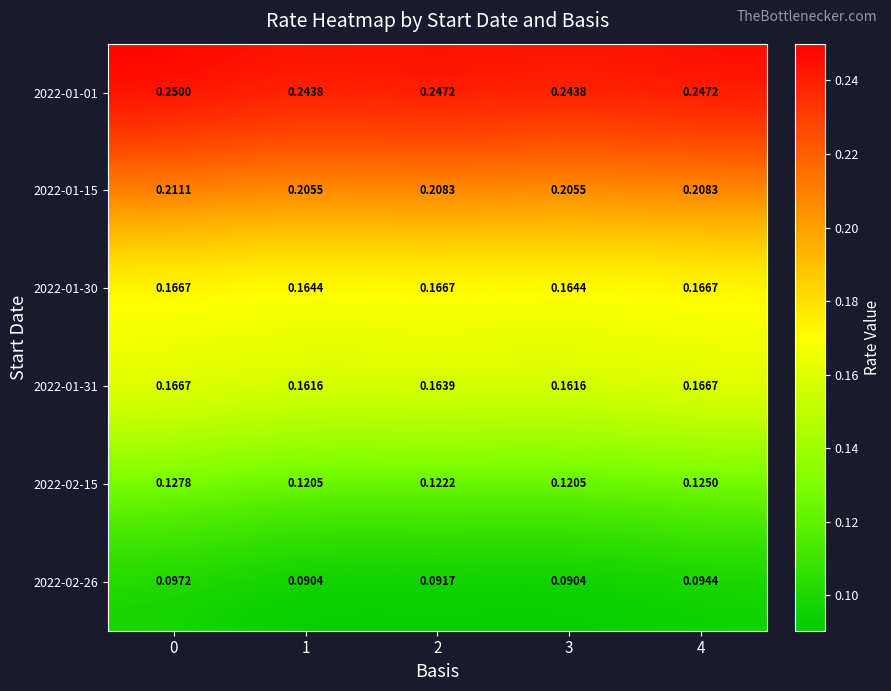

Is the value of 2022-02-15 at 4 greater than the value of 2022-01-01 at 3?

No